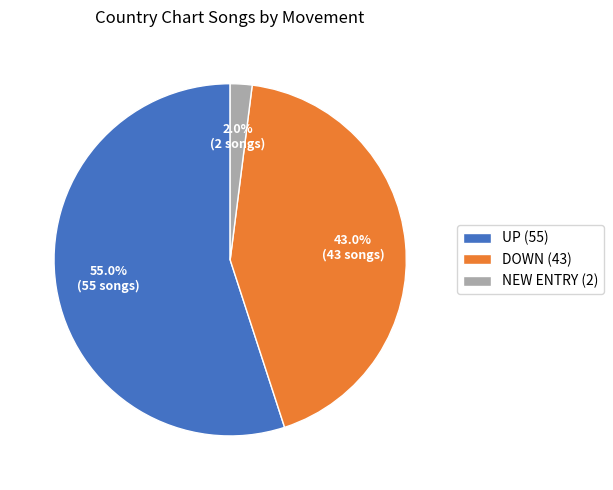

Is DOWN (43) the majority of the pie?

No